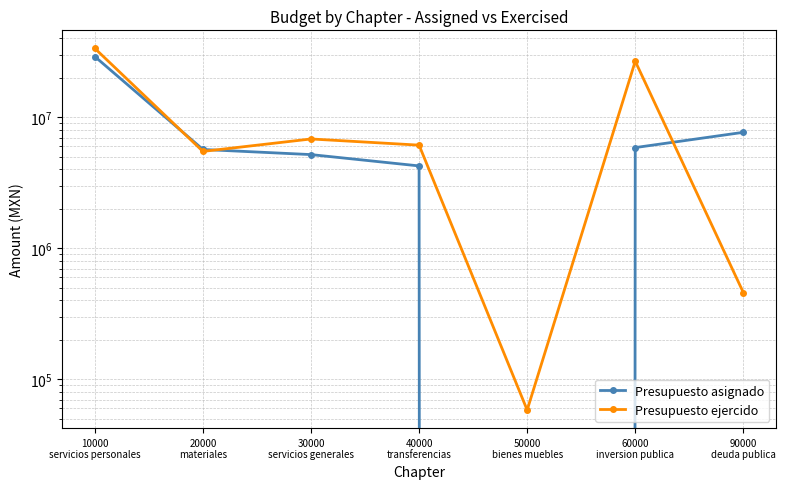

What are all the series names shown in the legend?

Presupuesto asignado, Presupuesto ejercido